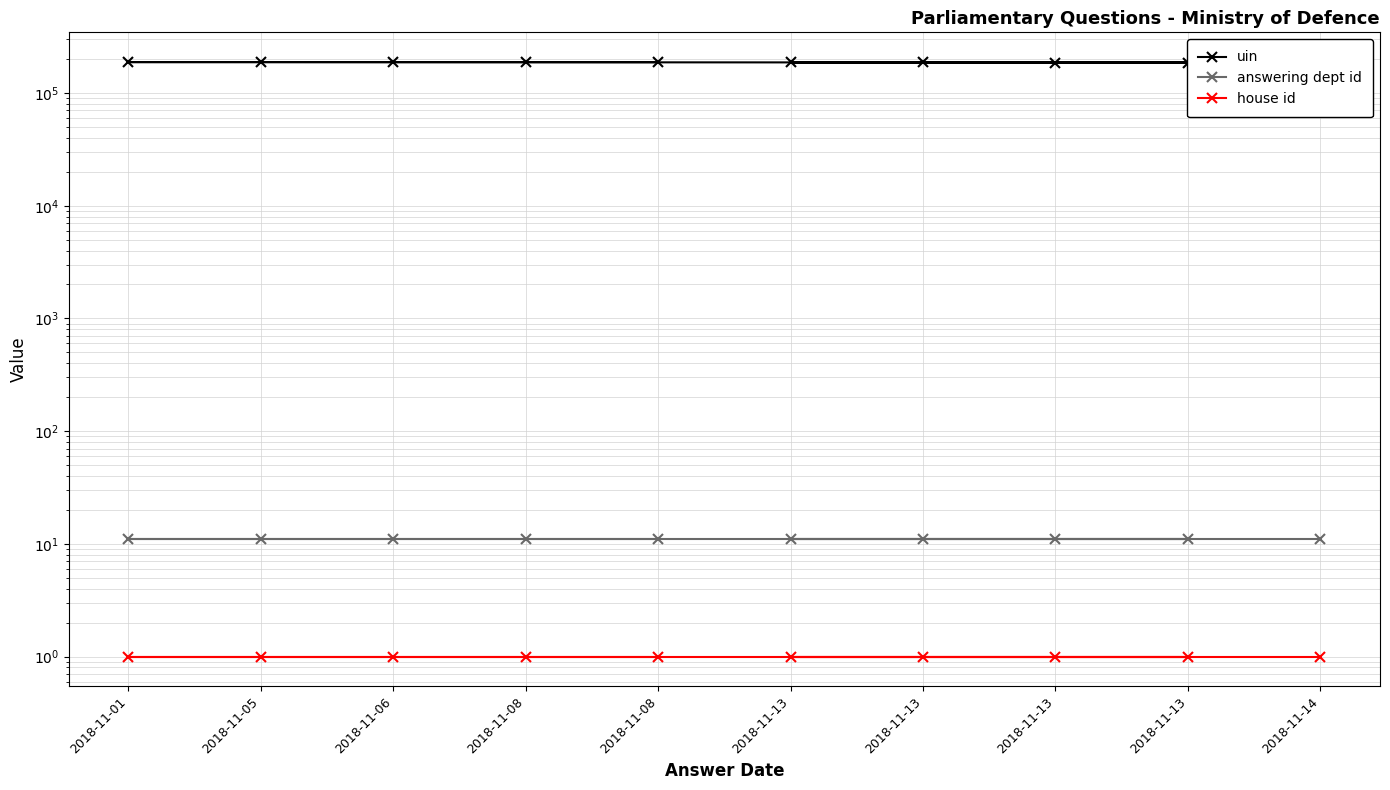

Which category has the highest value across all series?

2018-11-05